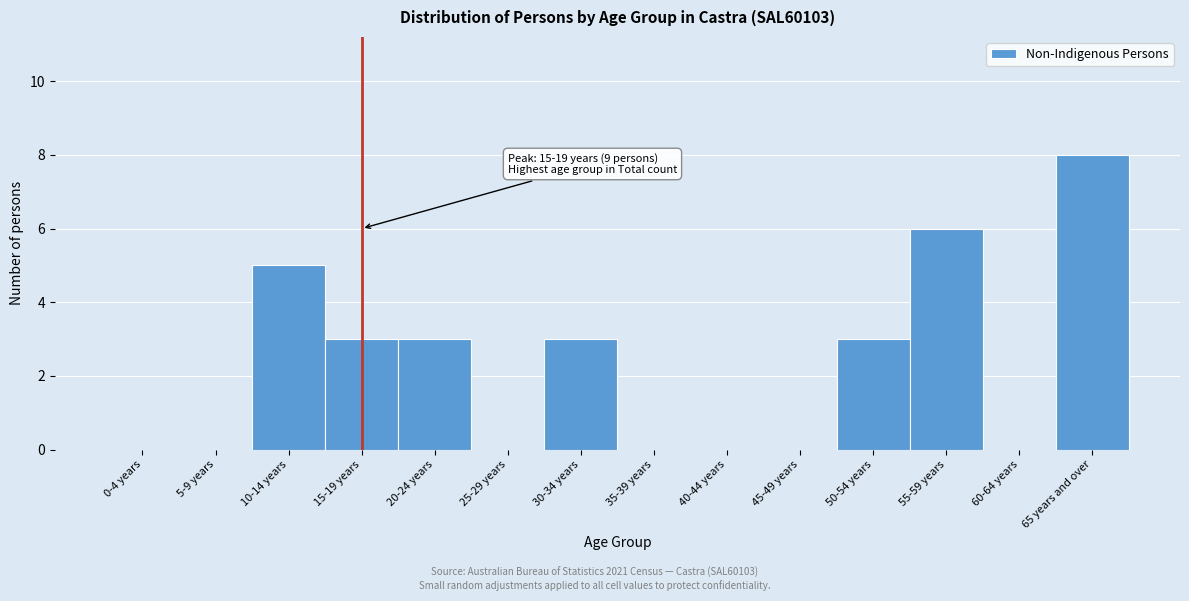

Reading left to right, extract all data points from this chart.

0-4 years=0	5-9 years=0	10-14 years=5	15-19 years=3	20-24 years=3	25-29 years=0	30-34 years=3	35-39 years=0	40-44 years=0	45-49 years=0	50-54 years=3	55-59 years=6	60-64 years=0	65 years and over=8